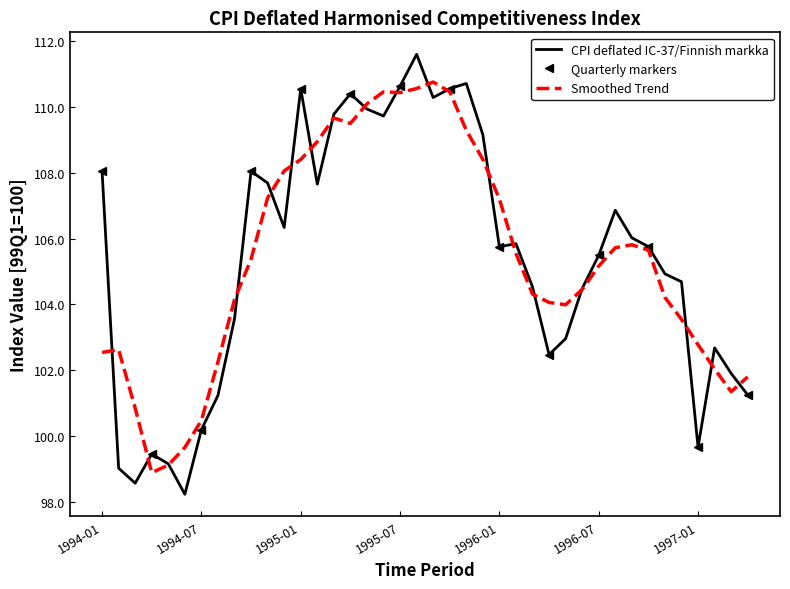

Reading left to right, extract all data points from this chart.

1994-01=108.0	1994-02=99.0	1994-03=98.6	1994-04=99.5	1994-05=99.2	1994-06=98.2	1994-07=100.2	1994-08=101.2	1994-09=103.6	1994-10=108.0	1994-11=107.7	1994-12=106.3	1995-01=110.5	1995-02=107.6	1995-03=109.8	1995-04=110.4	1995-05=109.9	1995-06=109.7	1995-07=110.6	1995-08=111.6	1995-09=110.3	1995-10=110.5	1995-11=110.7	1995-12=109.2	1996-01=105.8	1996-02=105.8	1996-03=104.5	1996-04=102.5	1996-05=103.0	1996-06=104.5	1996-07=105.5	1996-08=106.9	1996-09=106.0	1996-10=105.8	1996-11=104.9	1996-12=104.7	1997-01=99.7	1997-02=102.7	1997-03=101.9	1997-04=101.3